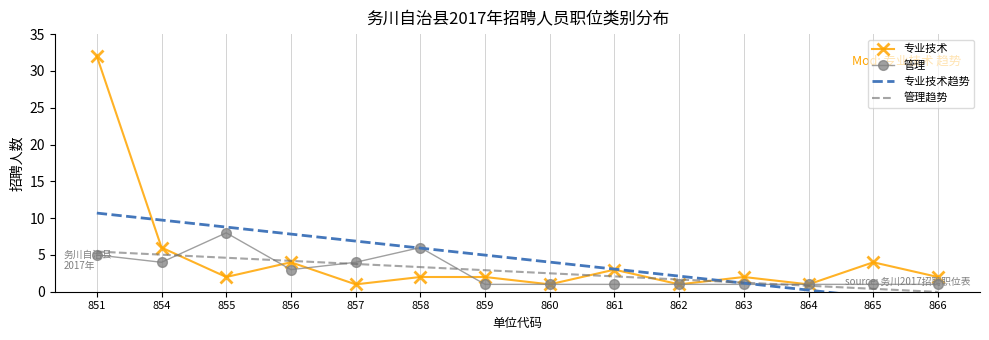

Where does the 专业技术趋势 series first go above 4?

851